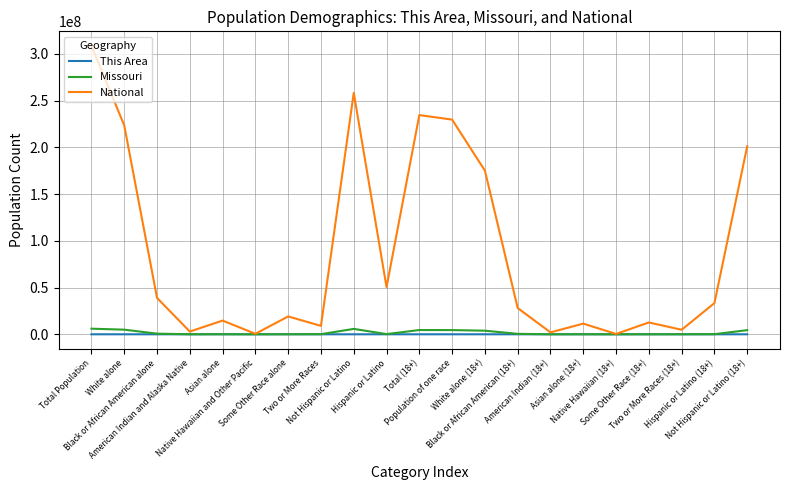

At which category does National reach its first local peak?

Asian alone